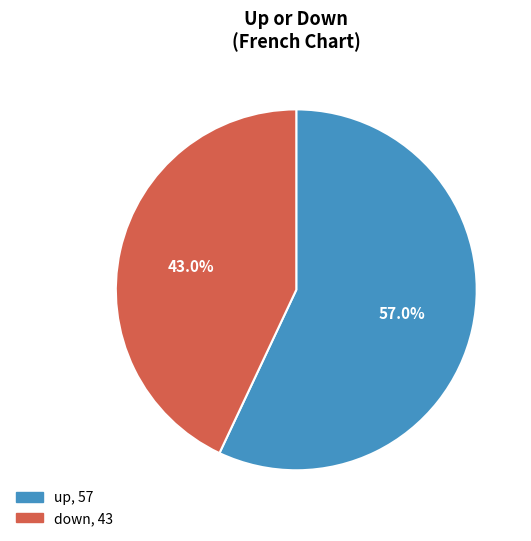

How many segments does this pie chart have?

2